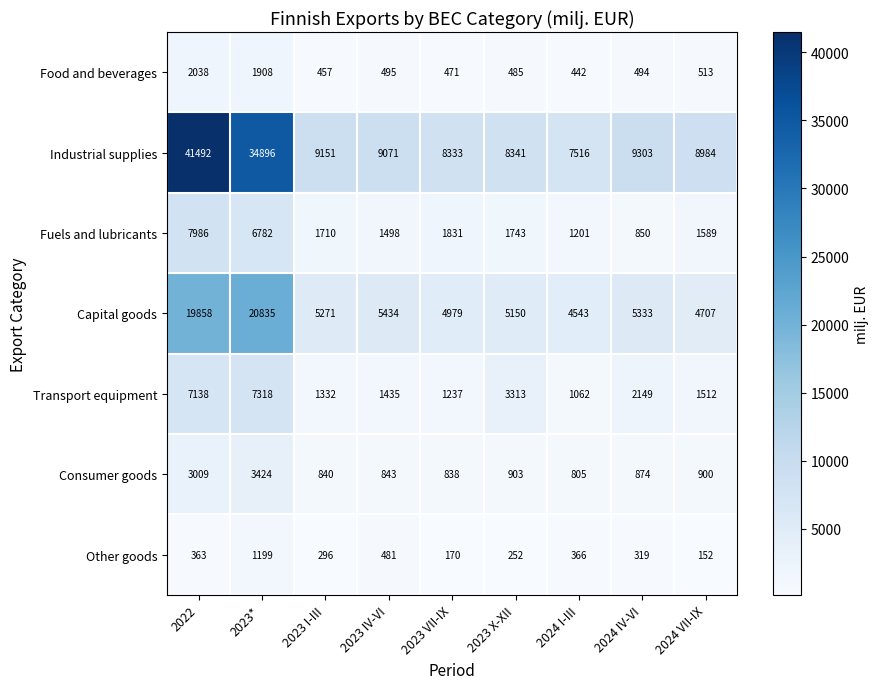

What is the difference between the Industrial supplies values at 2023* and 2023 VII-IX?

26563